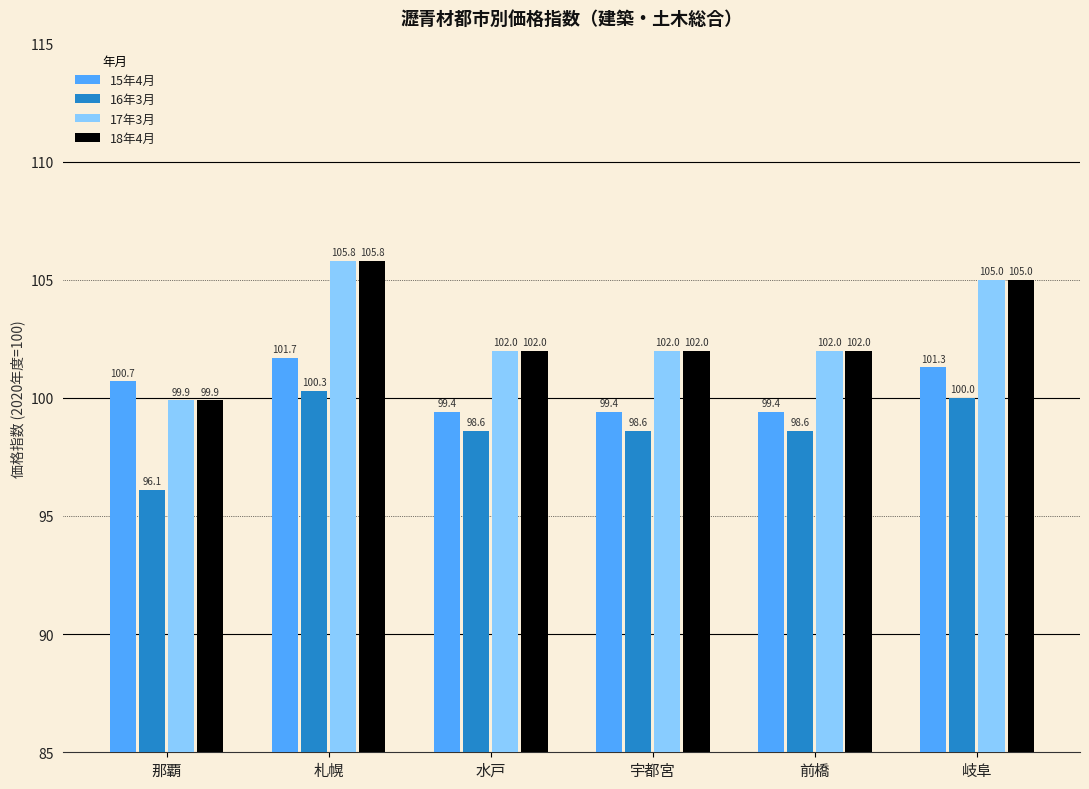

Count the 18年4月 values in the range 102 to 105.

4